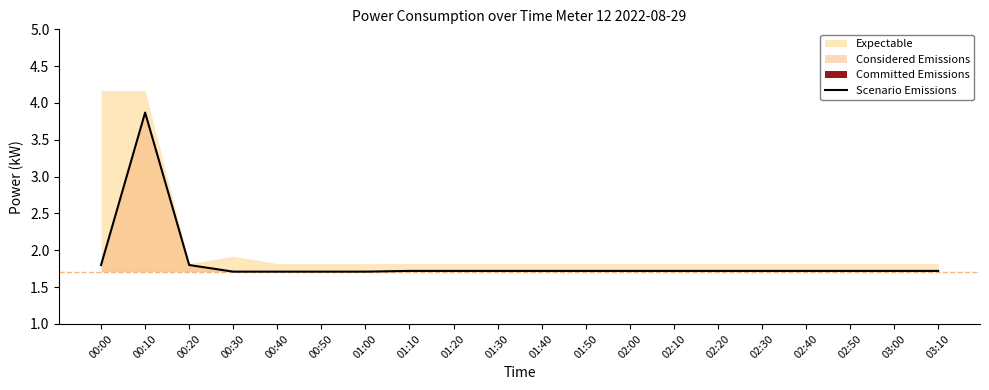

True or false: the data shows 1.7 at 01:30.

True